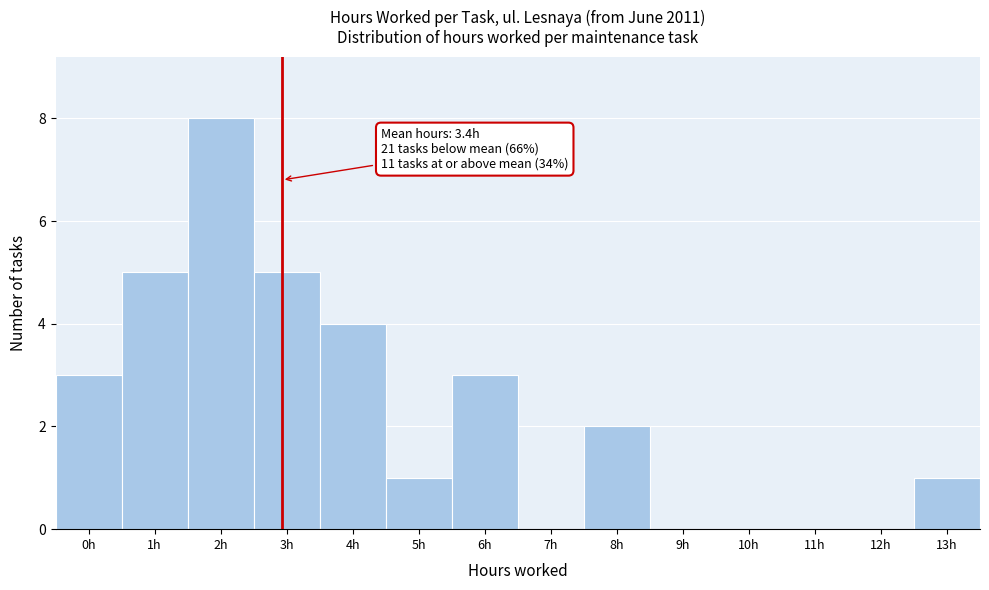

Reading right to left, list all the values displayed in this chart.

13h=1	12h=0	11h=0	10h=0	9h=0	8h=2	7h=0	6h=3	5h=1	4h=4	3h=5	2h=8	1h=5	0h=3